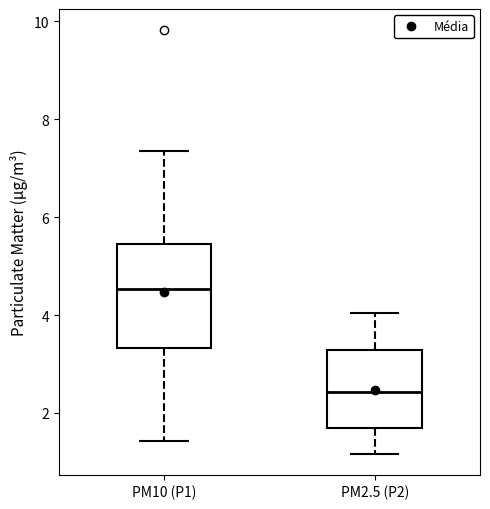

Which box has the lowest median line?

PM2.5 (P2)